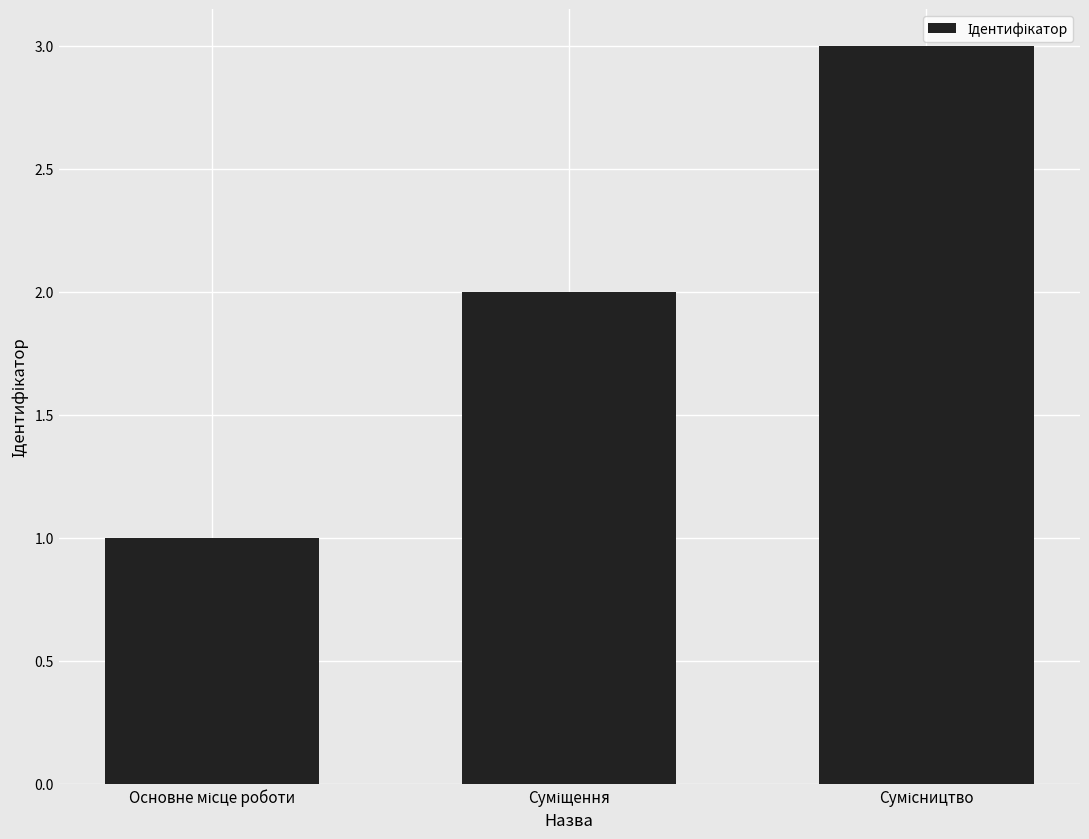

What is the sum of all values?

6